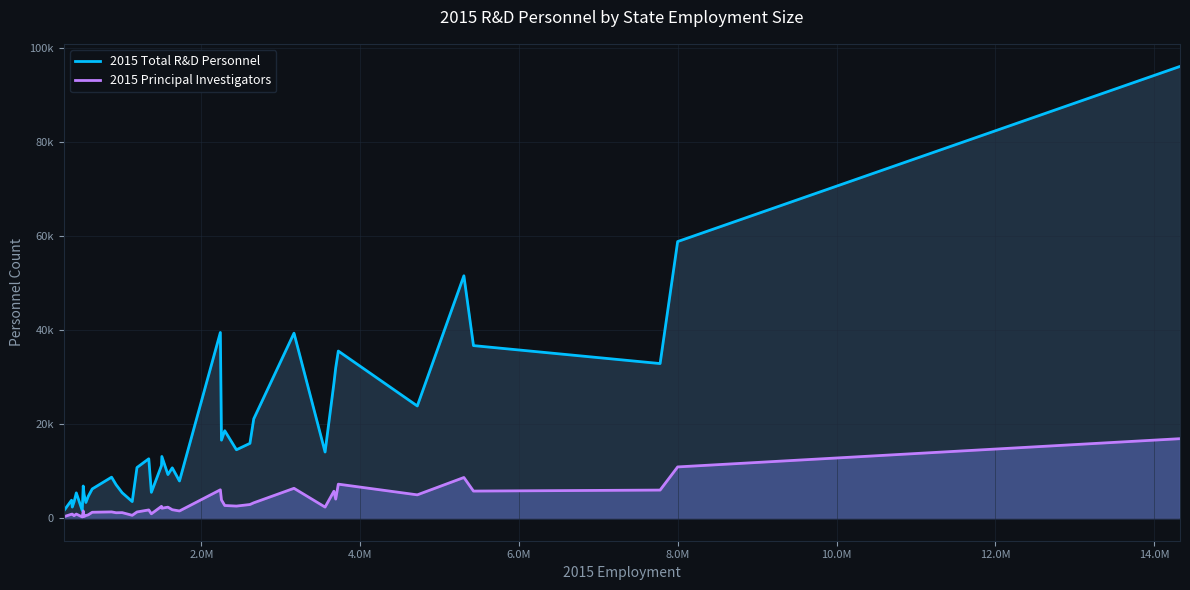

What are all the series names shown in the legend?

2015 Total R&D Personnel, 2015 Principal Investigators